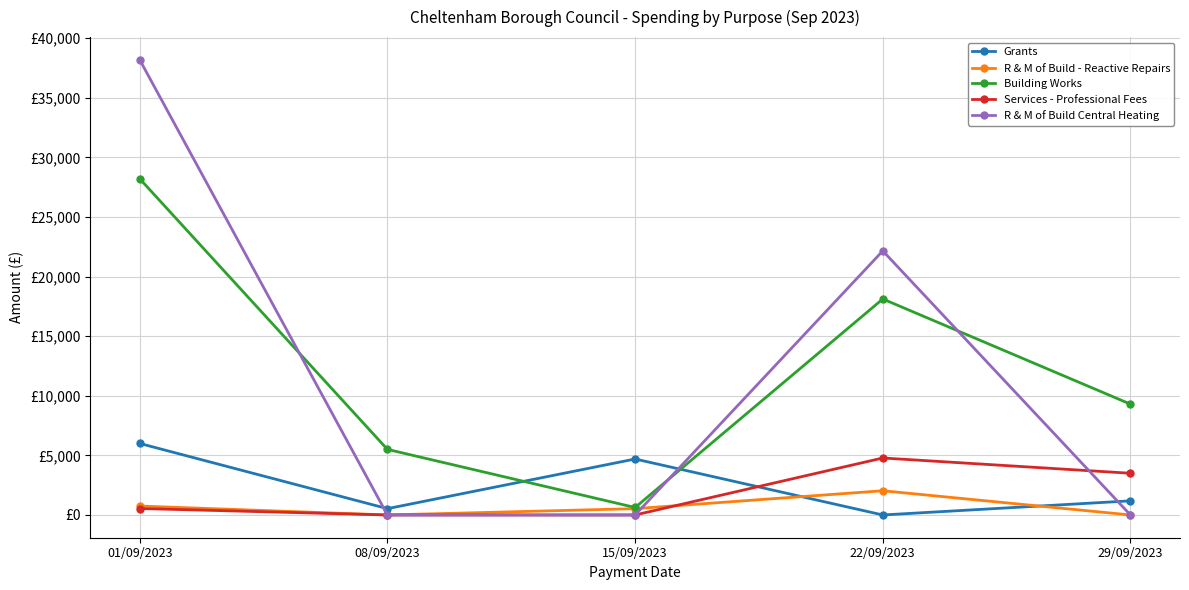

List the series in order of their peak value, highest first.

R & M of Build Central Heating, Building Works, Grants, Services - Professional Fees, R & M of Build - Reactive Repairs